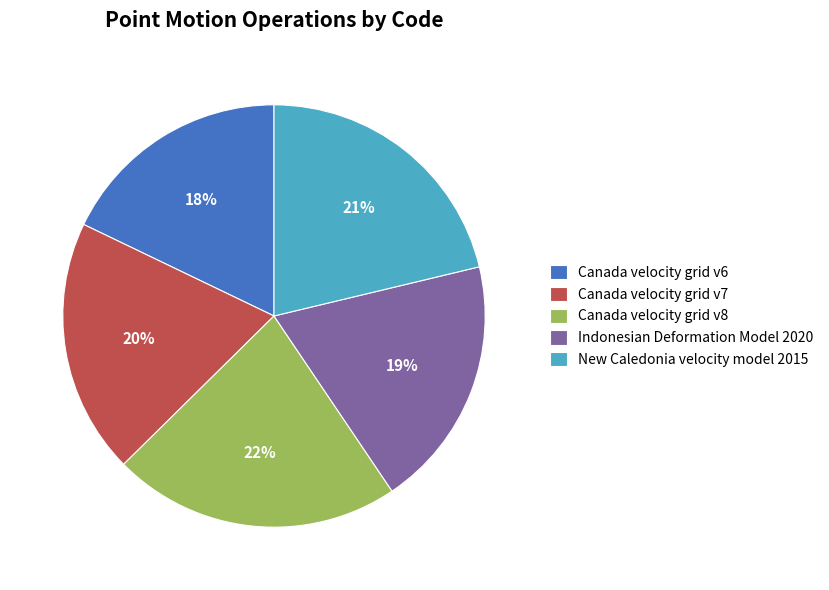

Count the number of slices in the pie.

5